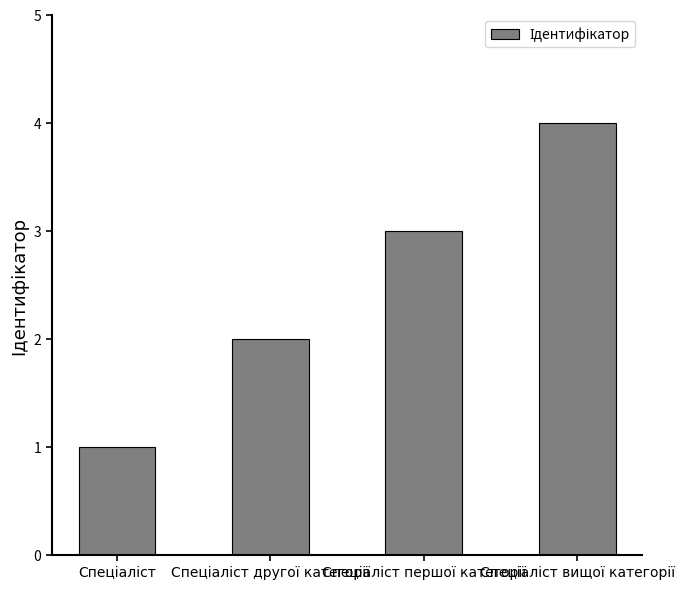

What is the sum of all values?

10